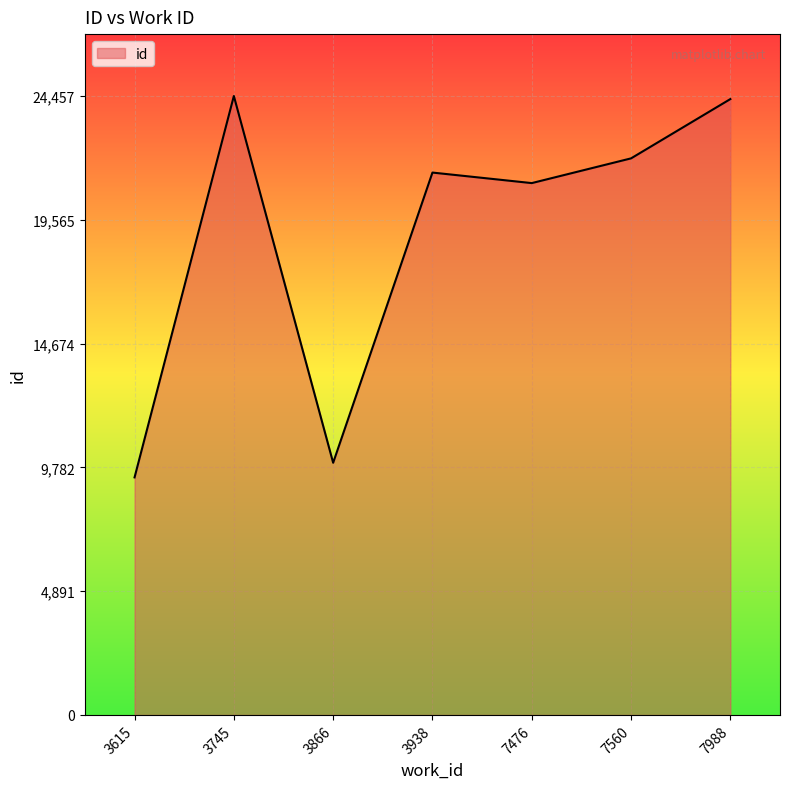

Count the number of categories in the chart.

7